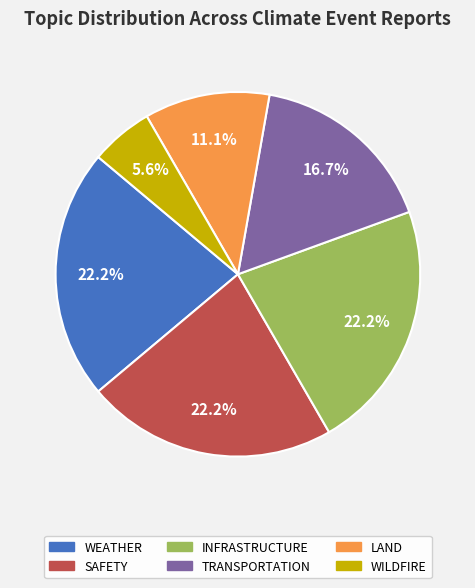

Is there a majority slice in this chart?

No